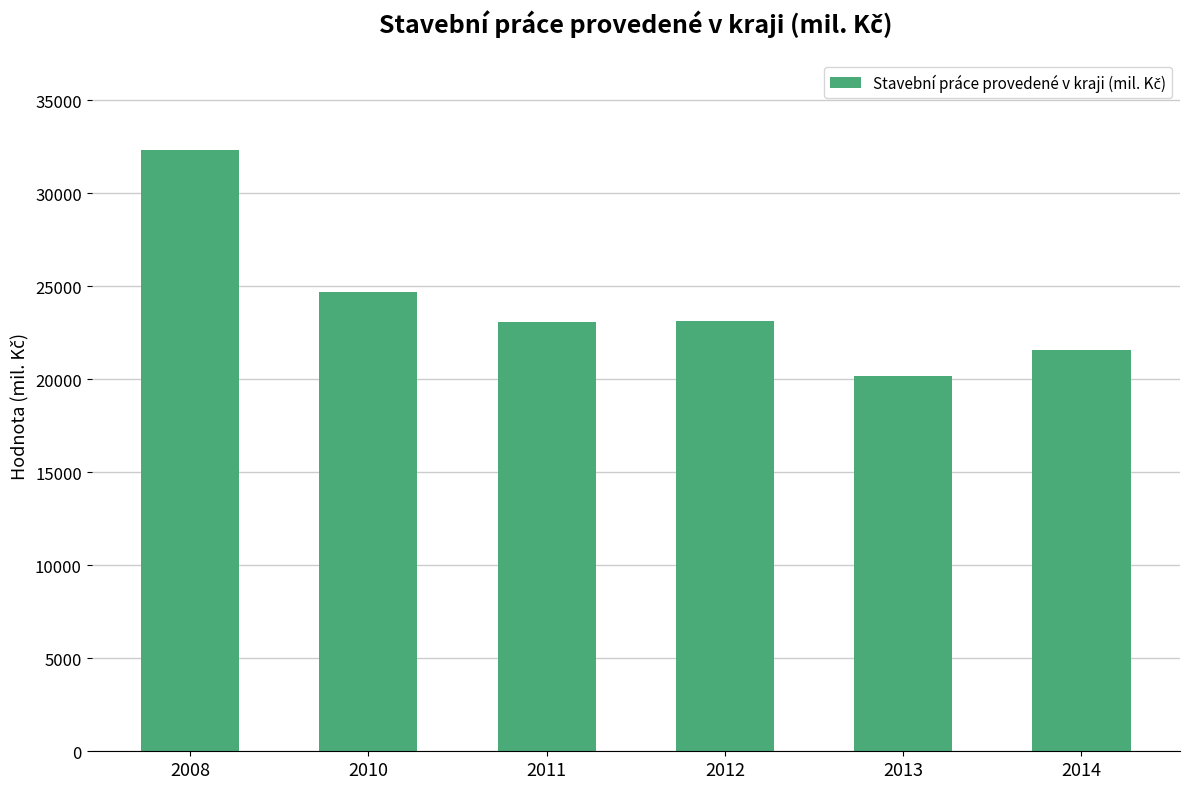

What is the difference between the values at 2008 and 2012?

9211.7